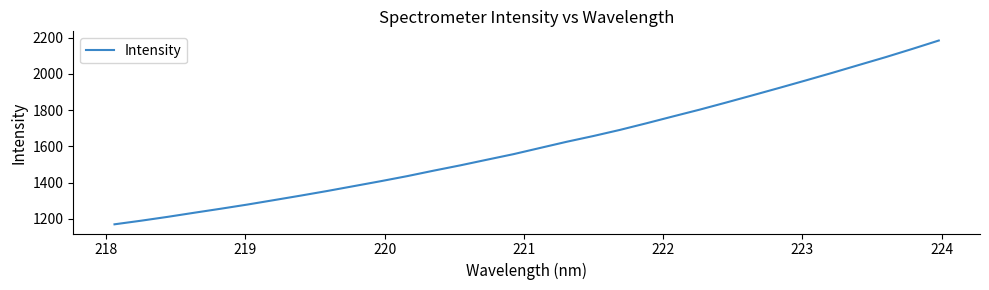

What is the smallest value displayed?

1170.2